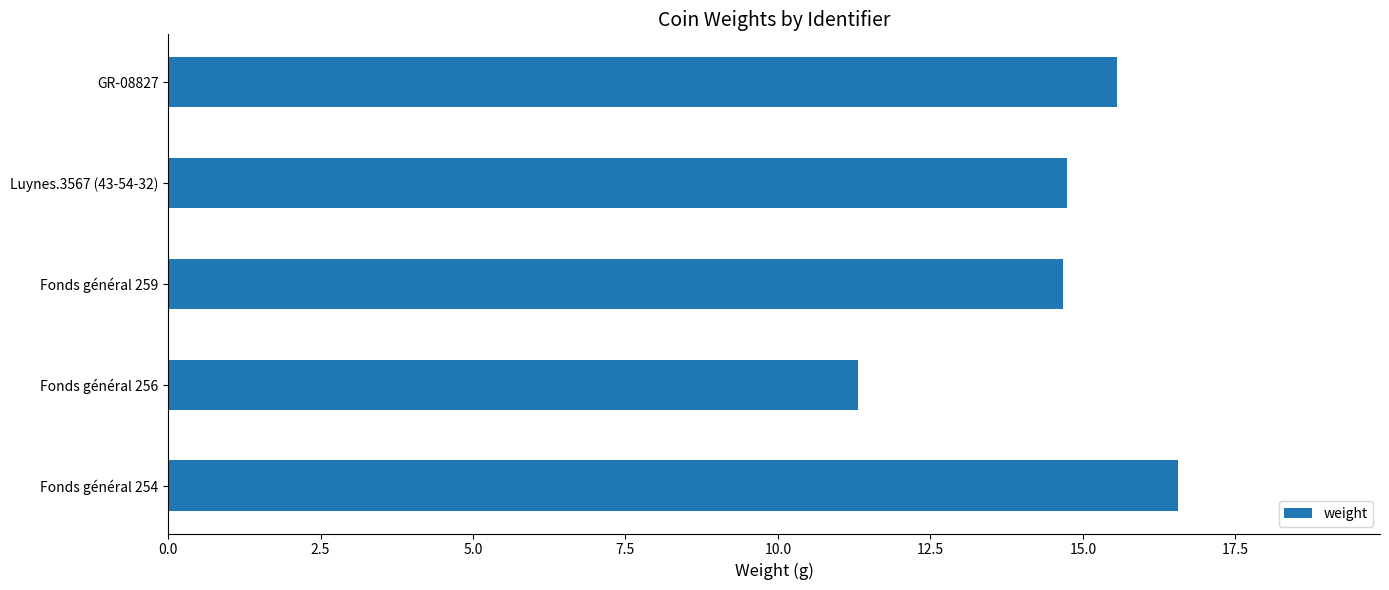

What is the difference between the second highest and second lowest values?

0.9